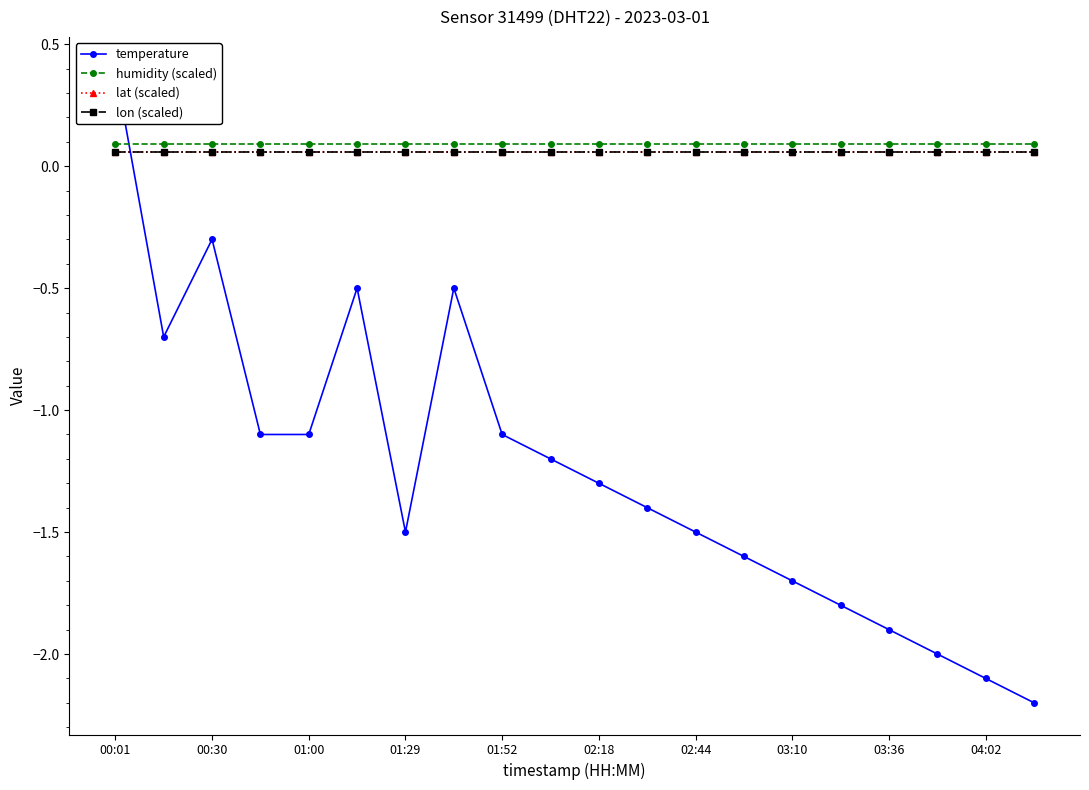

The lon (scaled) series shows 0.1 at 01:52. True or false?

True